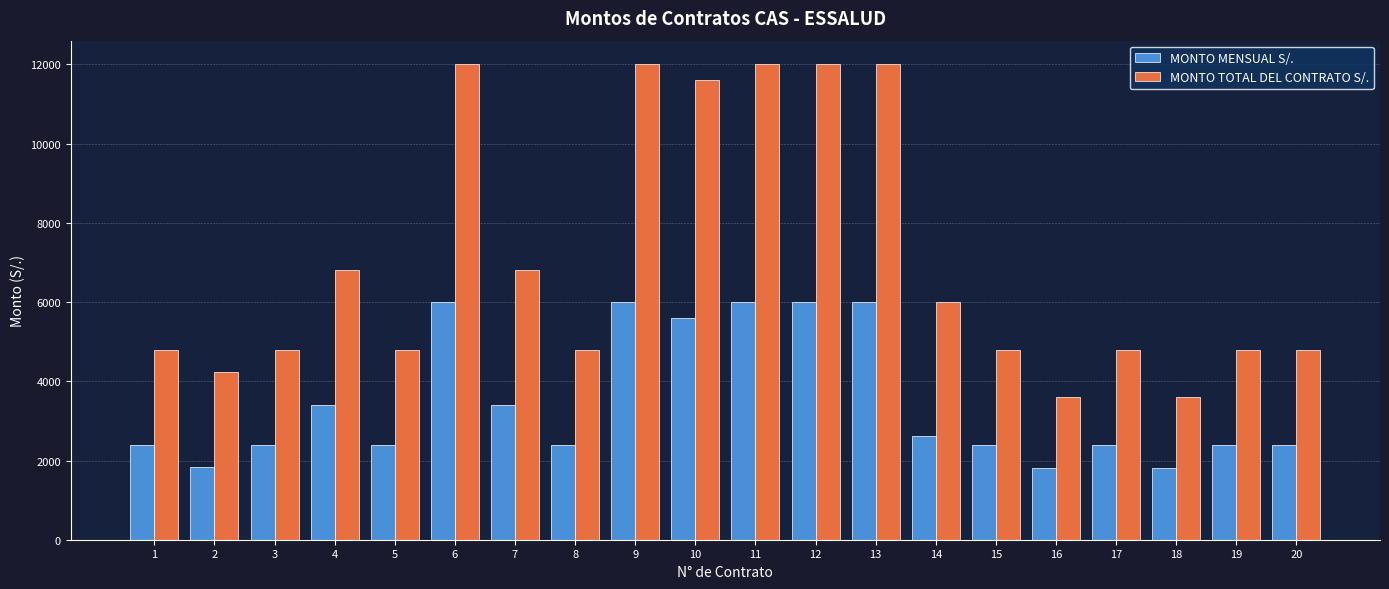

Rank the series by their maximum value, from lowest to highest.

MONTO MENSUAL S/., MONTO TOTAL DEL CONTRATO S/.